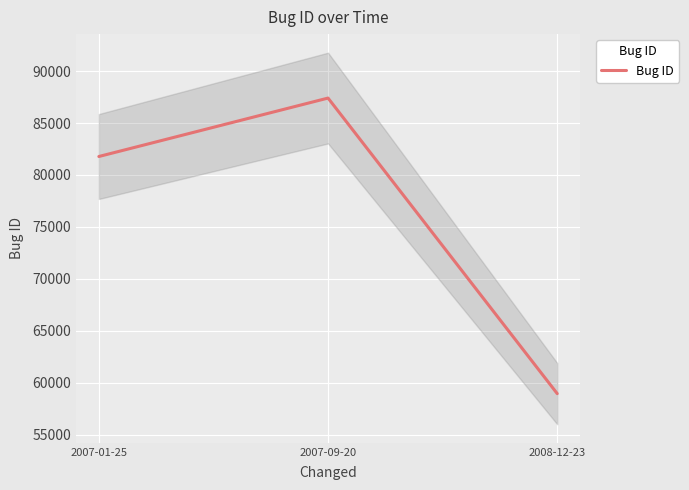

What is the difference between the values at 2007-01-25 and 2008-12-23?

22838